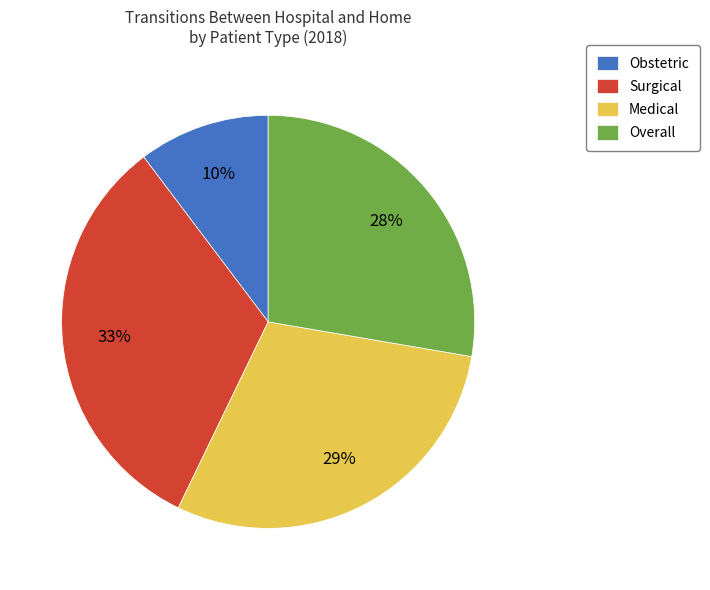

Between Obstetric and Surgical, which is larger?

Surgical